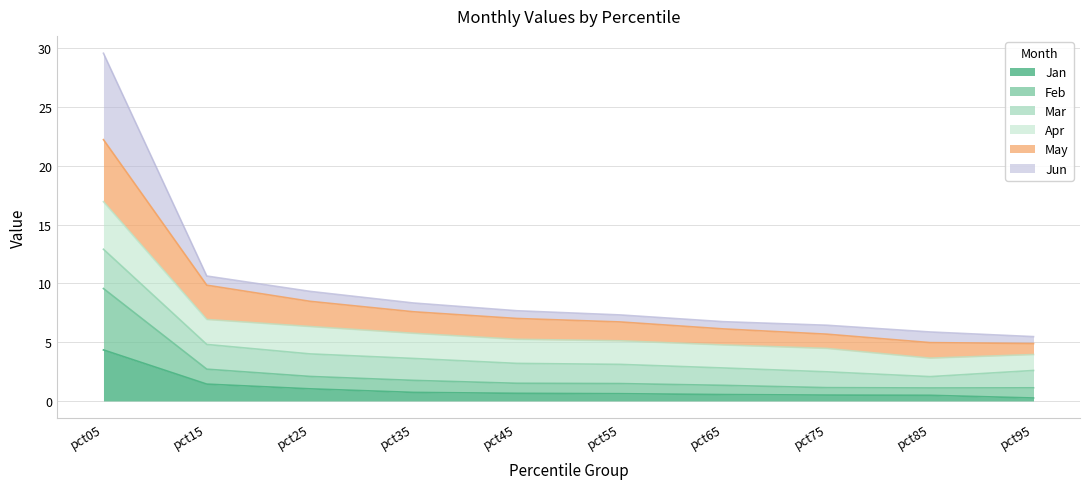

What is the lowest value of the Jan series?

0.3